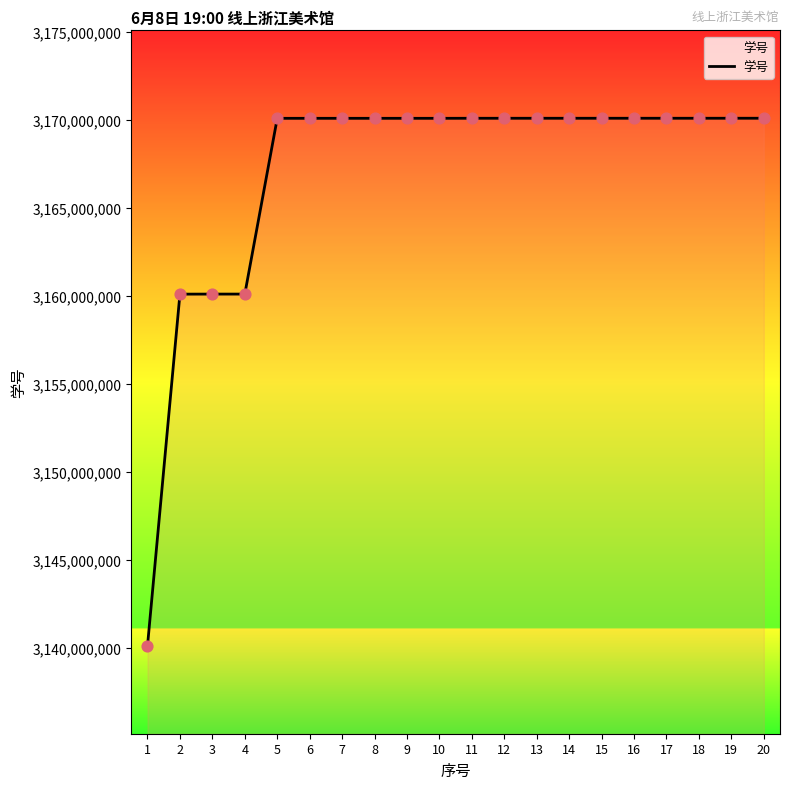

What is the change in value from 7 to 15?

+3002